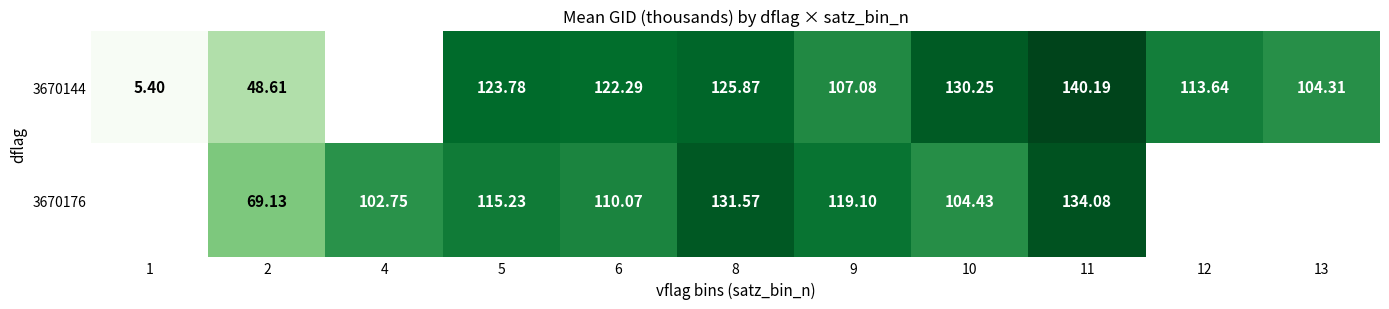

At which category does the chart reach its peak across all series?

11